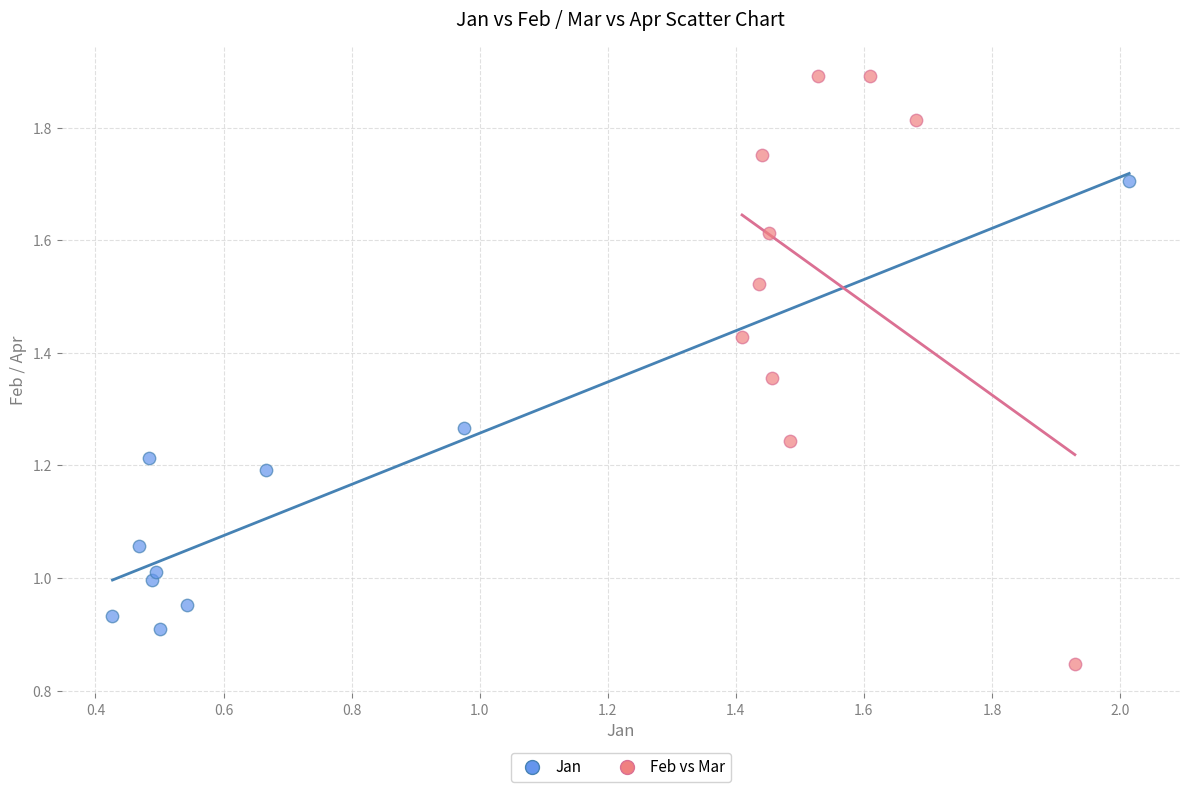

Which series has the widest spread of Y values?

Feb vs Mar